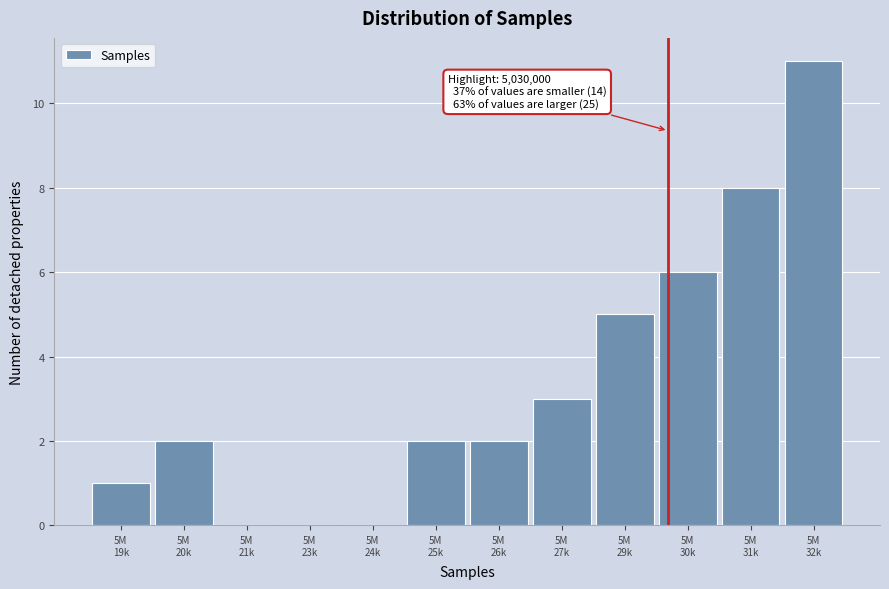

What is the sum of all values?

40